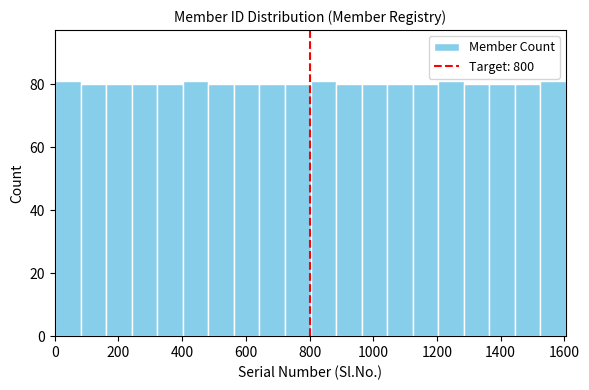

Reading left to right, list every bar in this chart as the range it spans on the x-axis followed by its height. Neither the bar edges nor the heights are printed on the chart, so give them approximately, as read against the axes.

0 to 80: 82
80 to 160: 80
160 to 240: 80
240 to 320: 80
320 to 400: 80
400 to 480: 82
480 to 560: 80
560 to 640: 80
640 to 720: 80
720 to 800: 80
800 to 880: 82
880 to 960: 80
960 to 1040: 80
1040 to 1120: 80
1120 to 1200: 80
1200 to 1280: 82
1280 to 1360: 80
1360 to 1440: 80
1440 to 1520: 80
1520 to 1600: 82